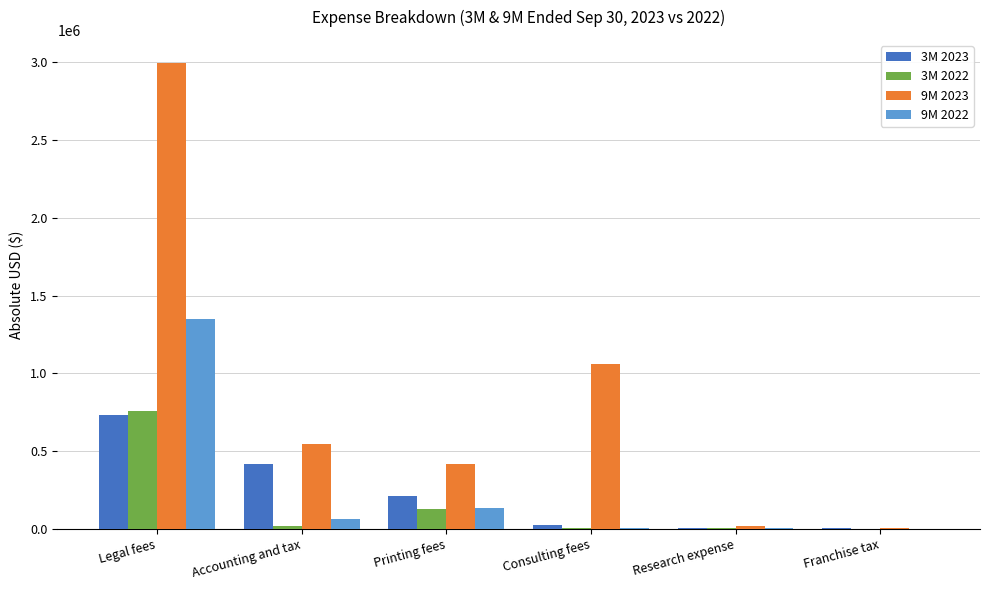

What is the greatest value displayed?

2994149